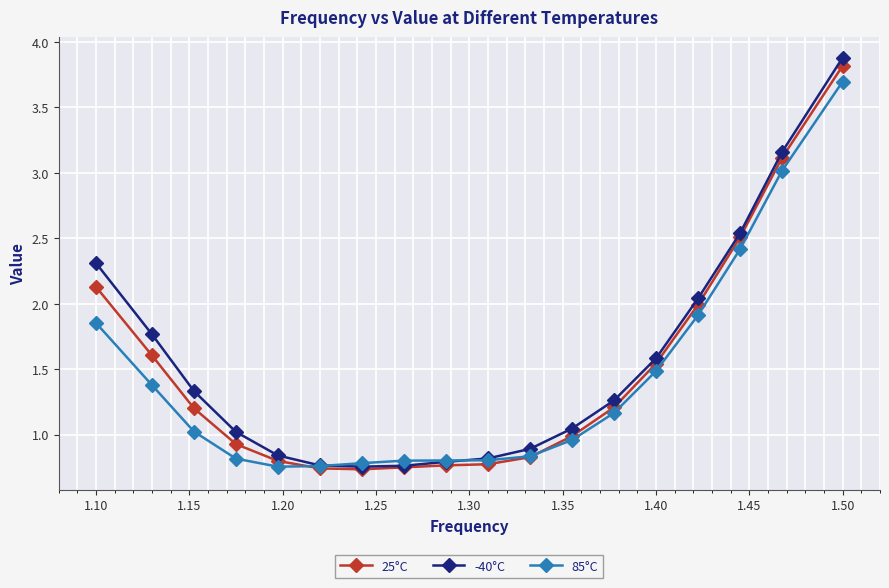

At how many categories does at least one series exceed 1?

11